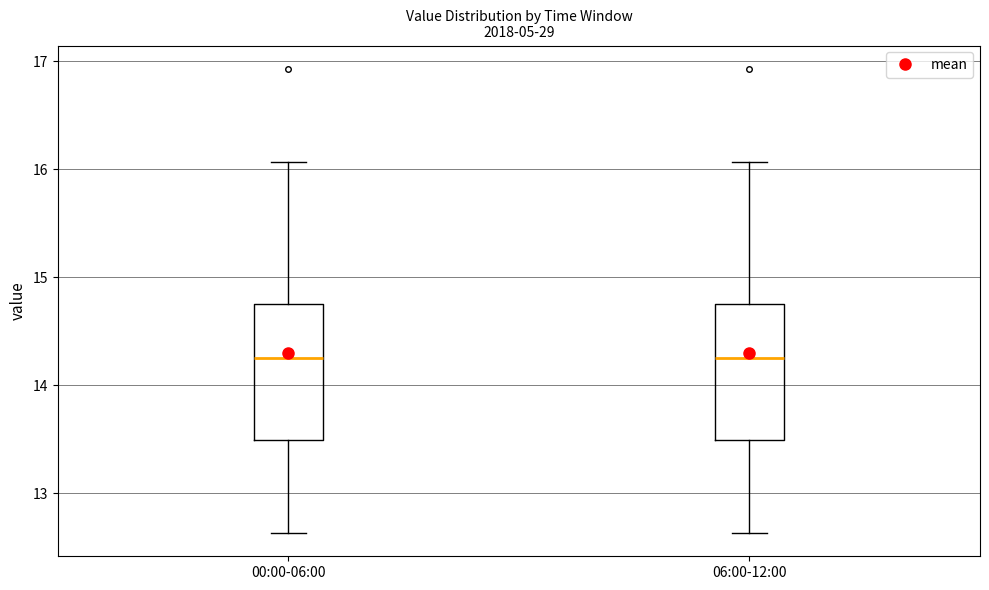

Reading left to right, read every box against the y-axis: the position of its median line, the range the box covers, and the ends of its whiskers. The values are not printed on the chart, so give them approximately, as read against the axis.

00:00-06:00: median 14.3, box 13.5 to 14.8, whiskers 12.6 to 16.1
06:00-12:00: median 14.3, box 13.5 to 14.8, whiskers 12.6 to 16.1